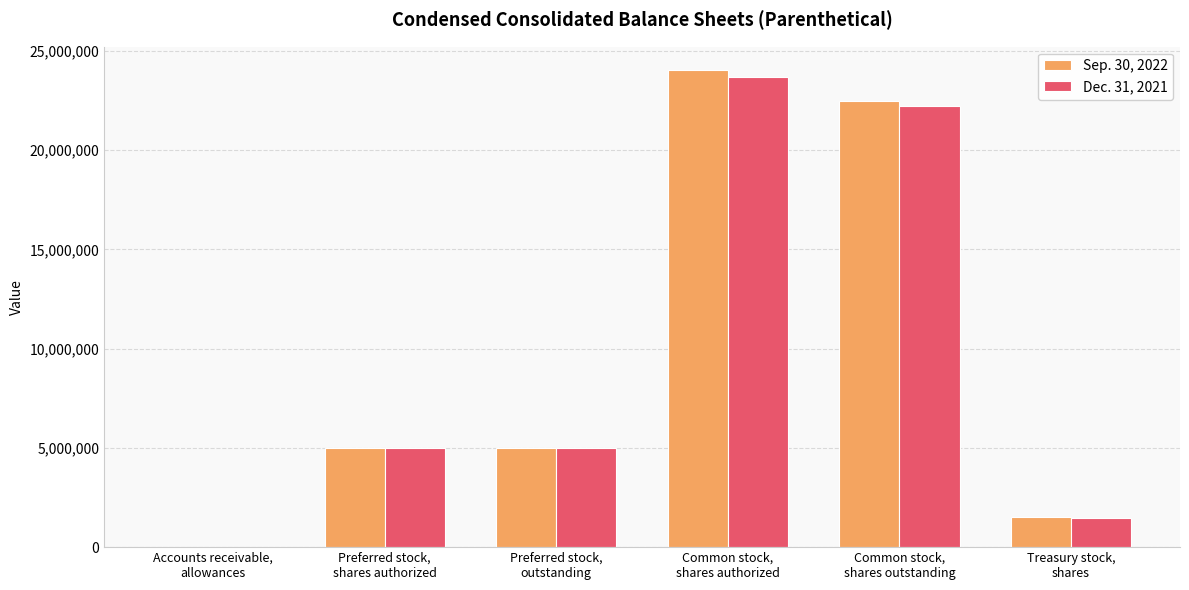

What are all the series names shown in the legend?

Sep. 30, 2022, Dec. 31, 2021